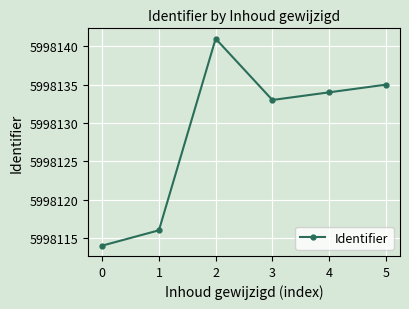

The chart shows a value of 5998135 at 5. True or false?

True